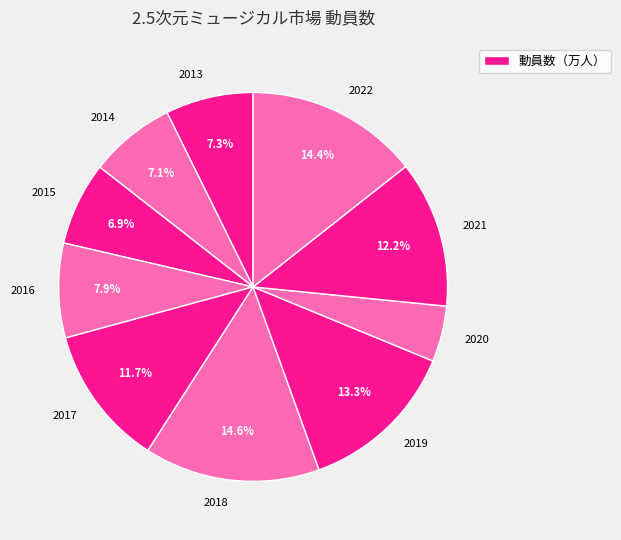

The 2018 slice represents 1% of the pie. True or false?

False